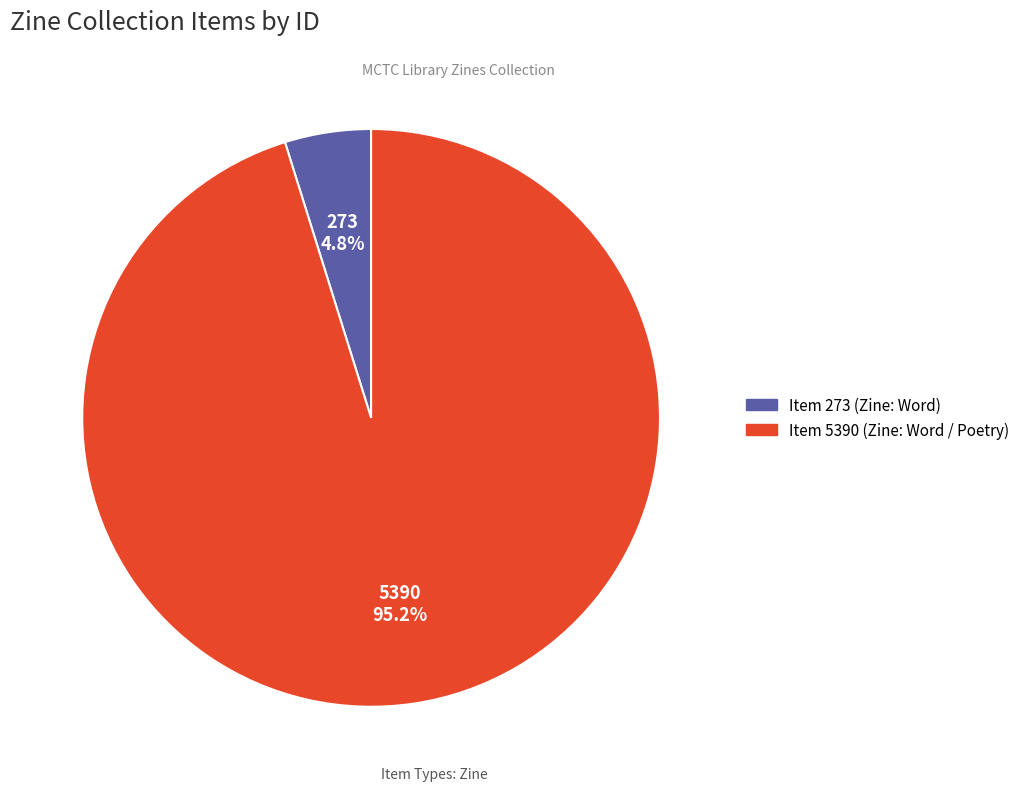

Does any single category account for the majority?

Yes